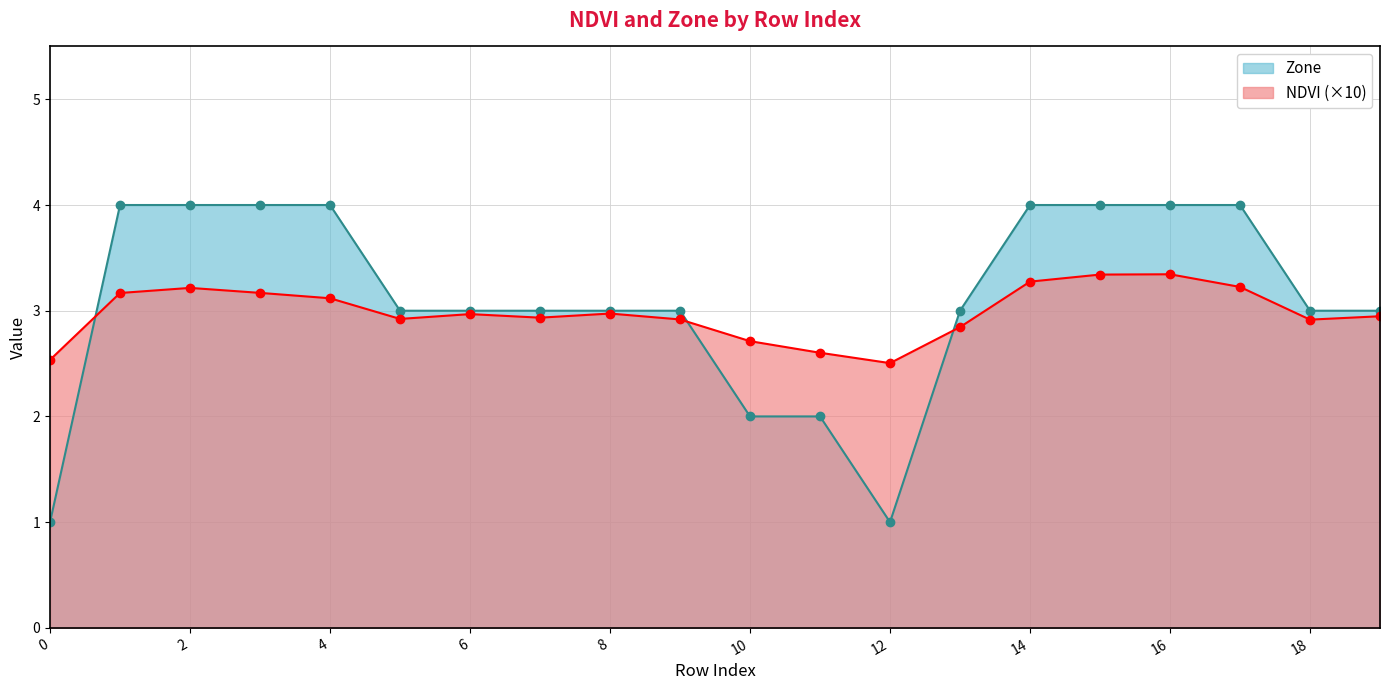

How many data points does each series have?

20